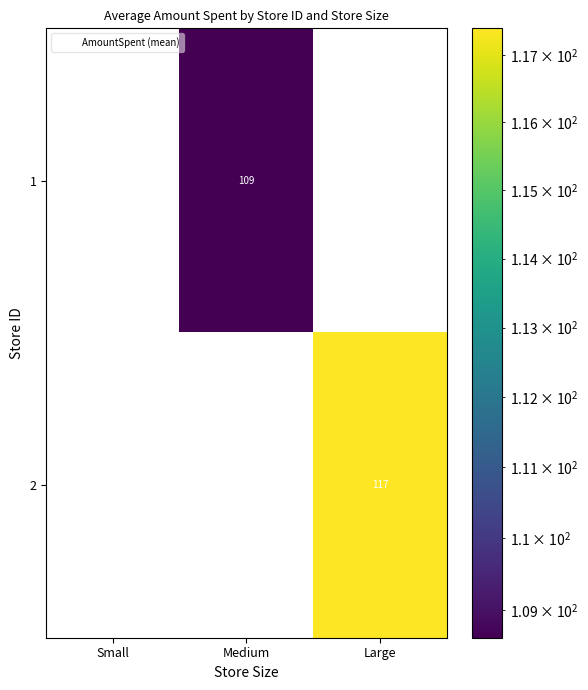

The value of 1 at Small is 0. True or false?

True